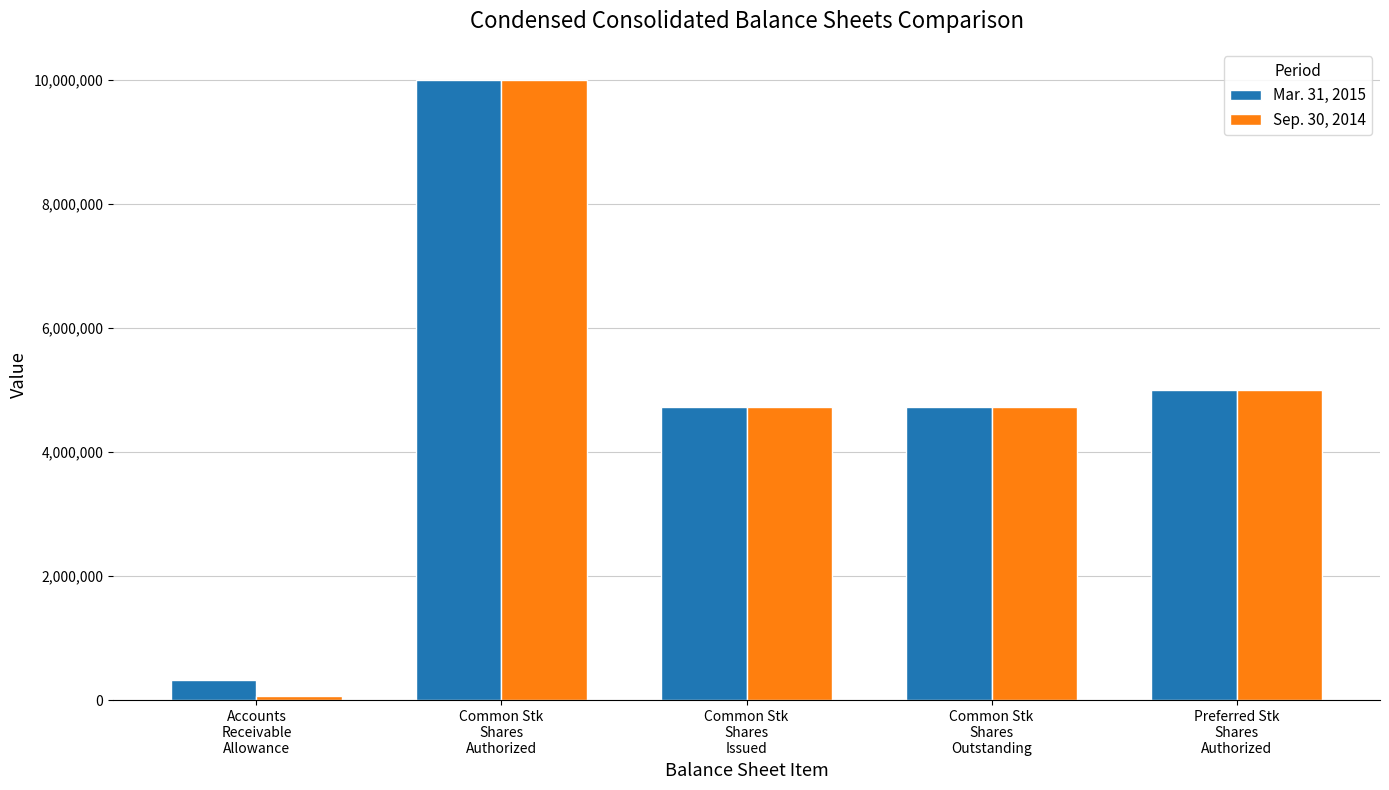

Count the number of categories in the chart.

5